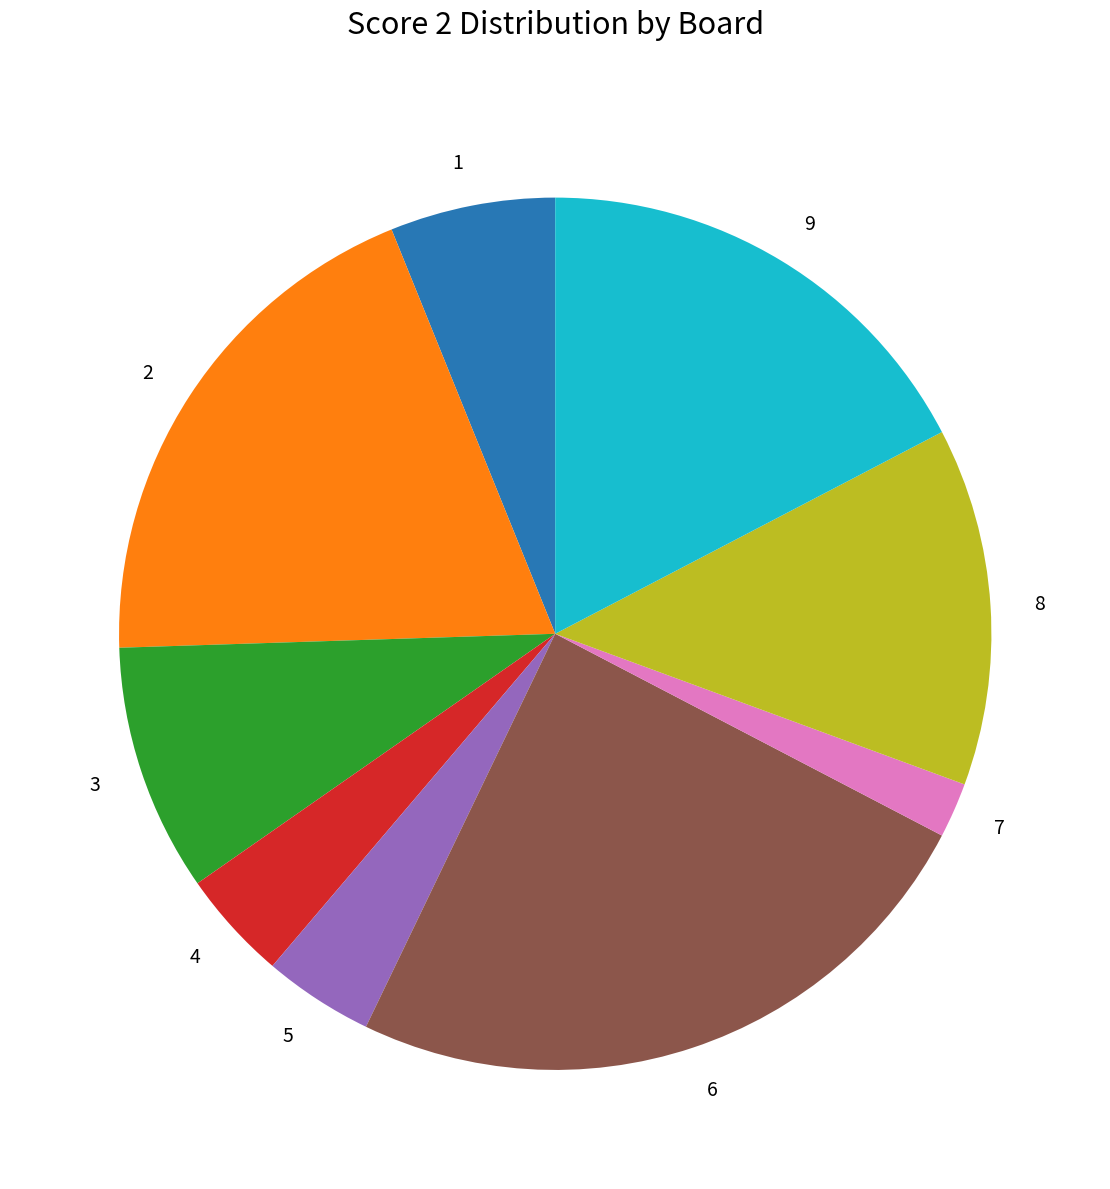

Does any single category account for the majority?

No